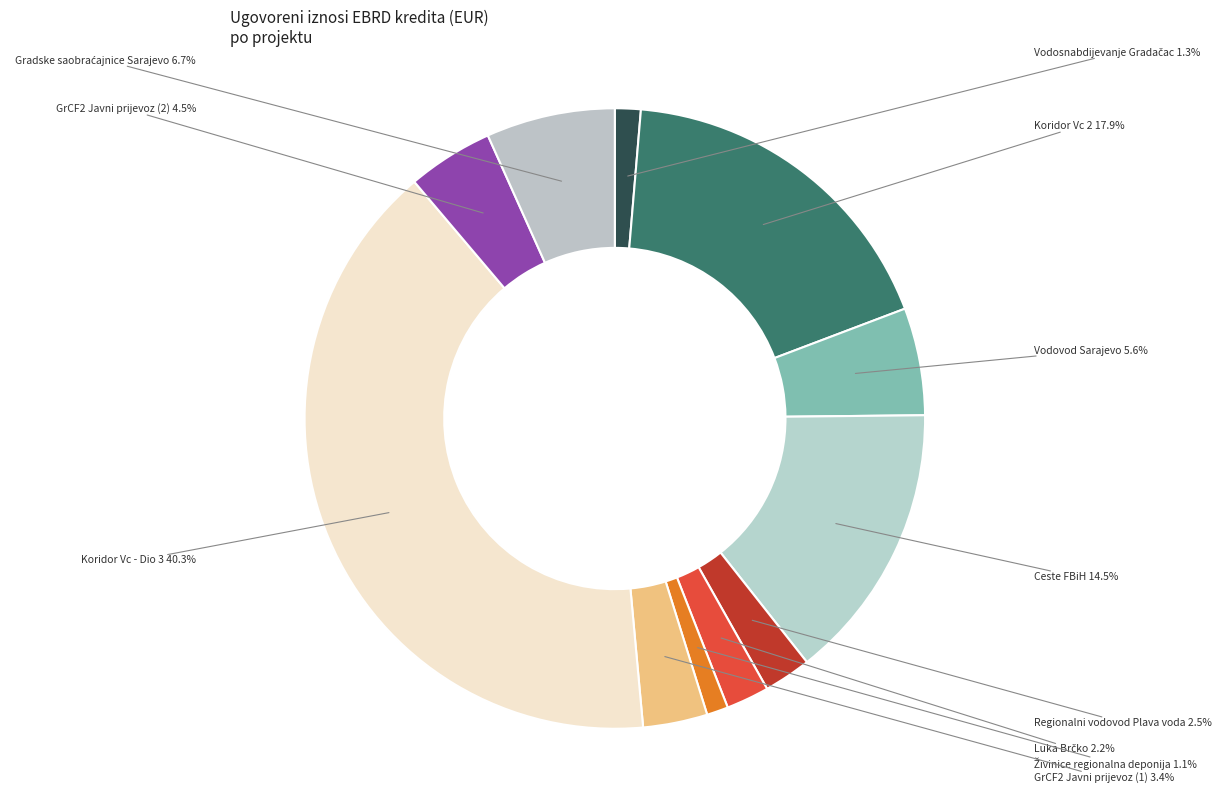

Which category has the biggest portion of the pie?

Koridor Vc - Dio 3